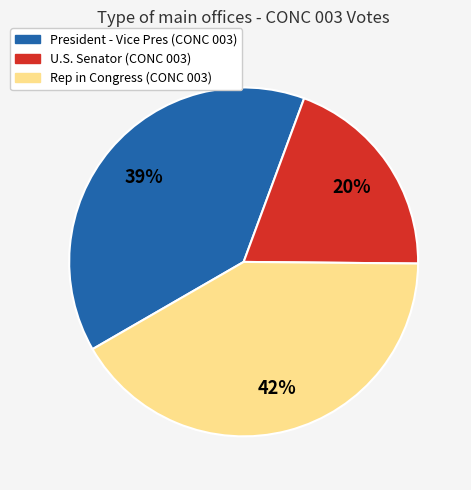

Between President - Vice Pres (CONC 003) and U.S. Senator (CONC 003), which is larger?

President - Vice Pres (CONC 003)